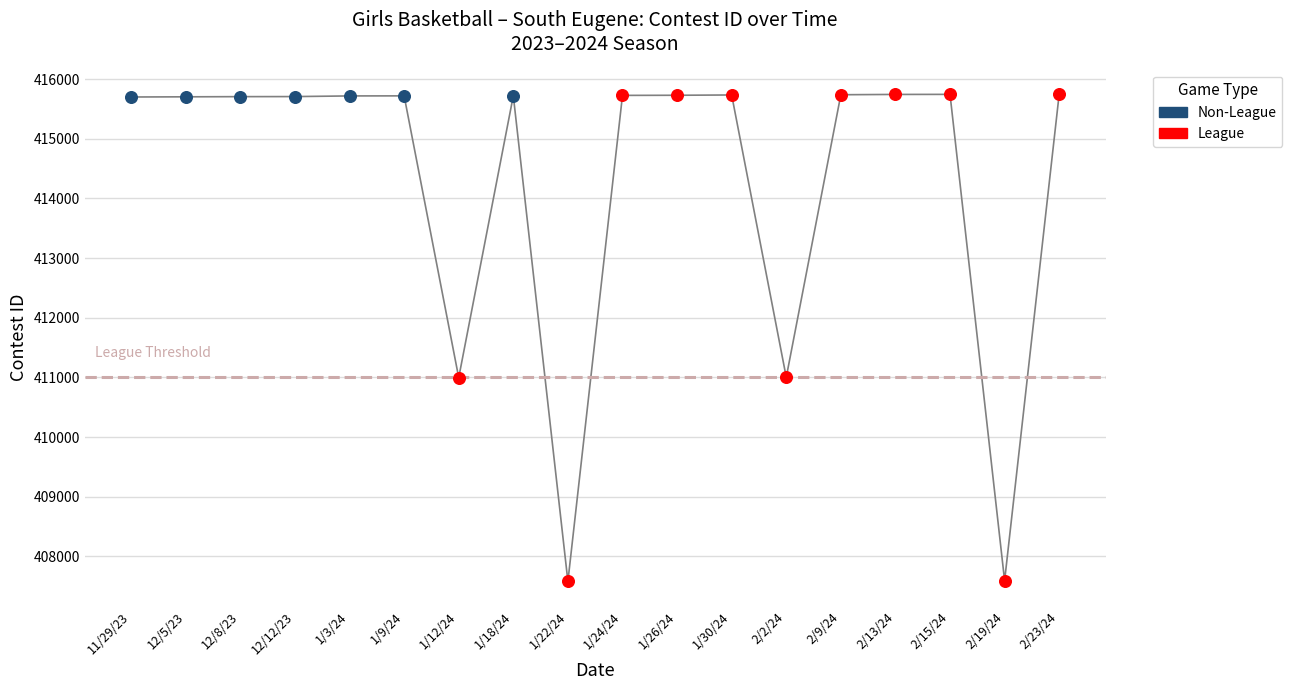

What is the change in value from 1/3/24 to 2/9/24?

+20